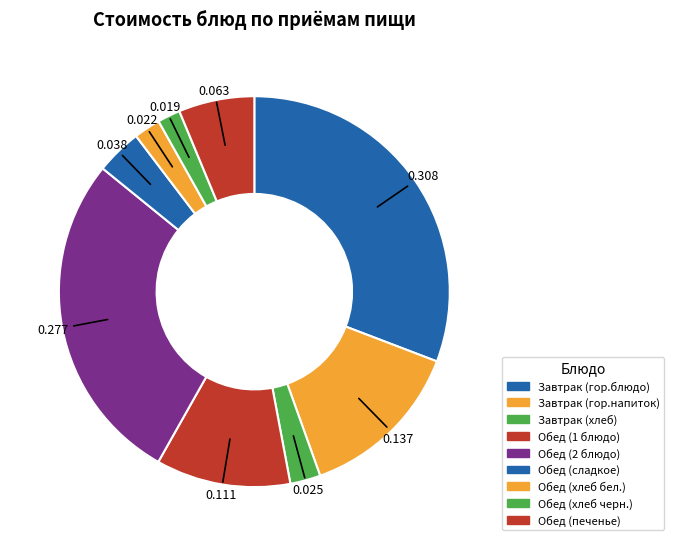

How many slices are in this pie chart?

9